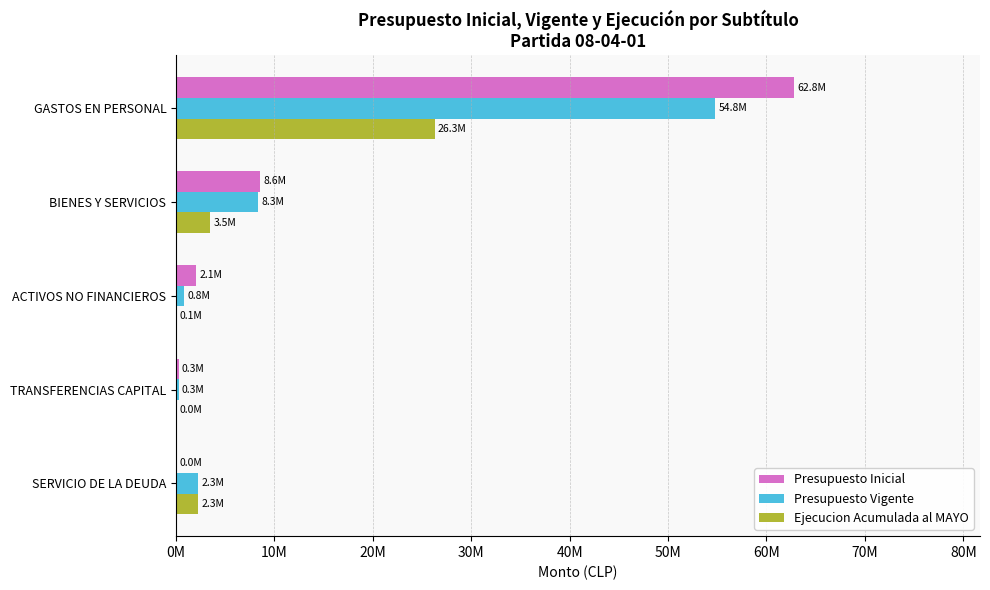

What are all the series names shown in the legend?

Presupuesto Inicial, Presupuesto Vigente, Ejecucion Acumulada al MAYO